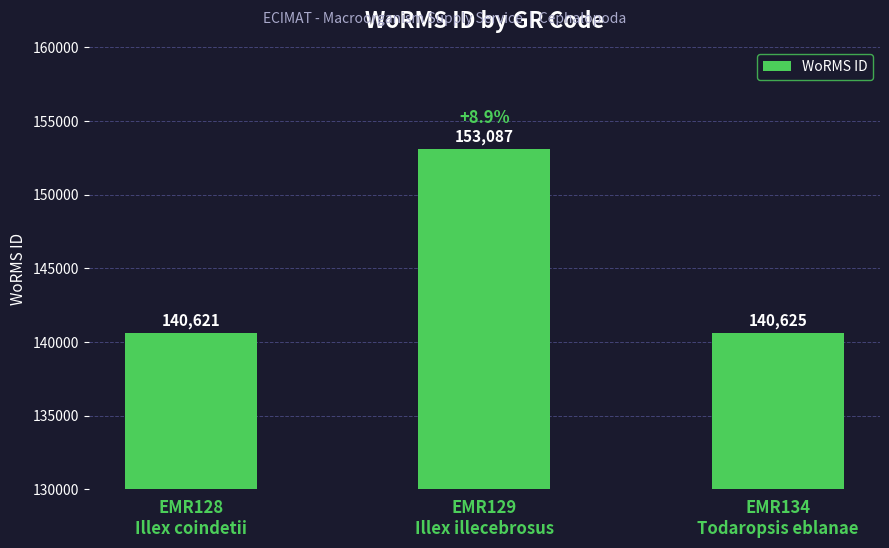

What is the sum of all values?

434333